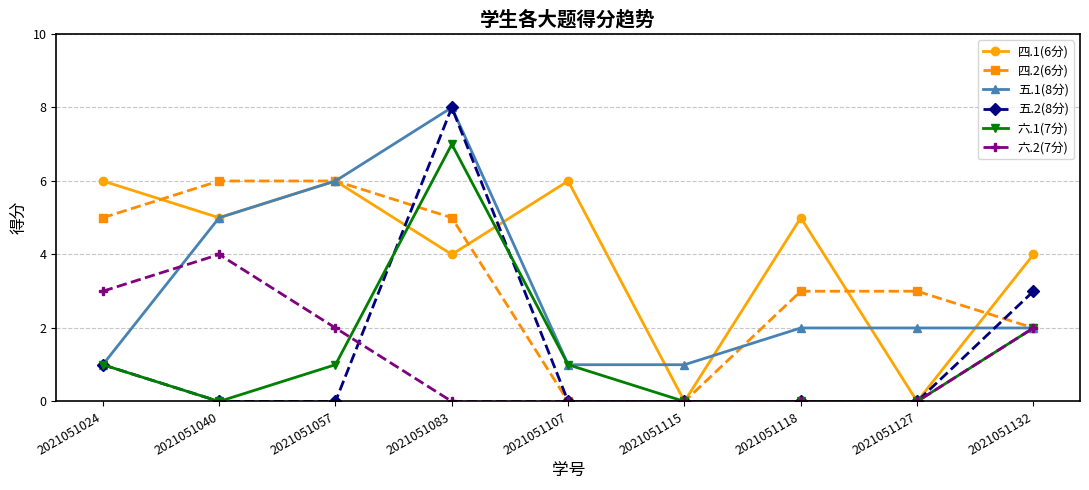

Which series has the largest total across all categories?

四.1(6分)